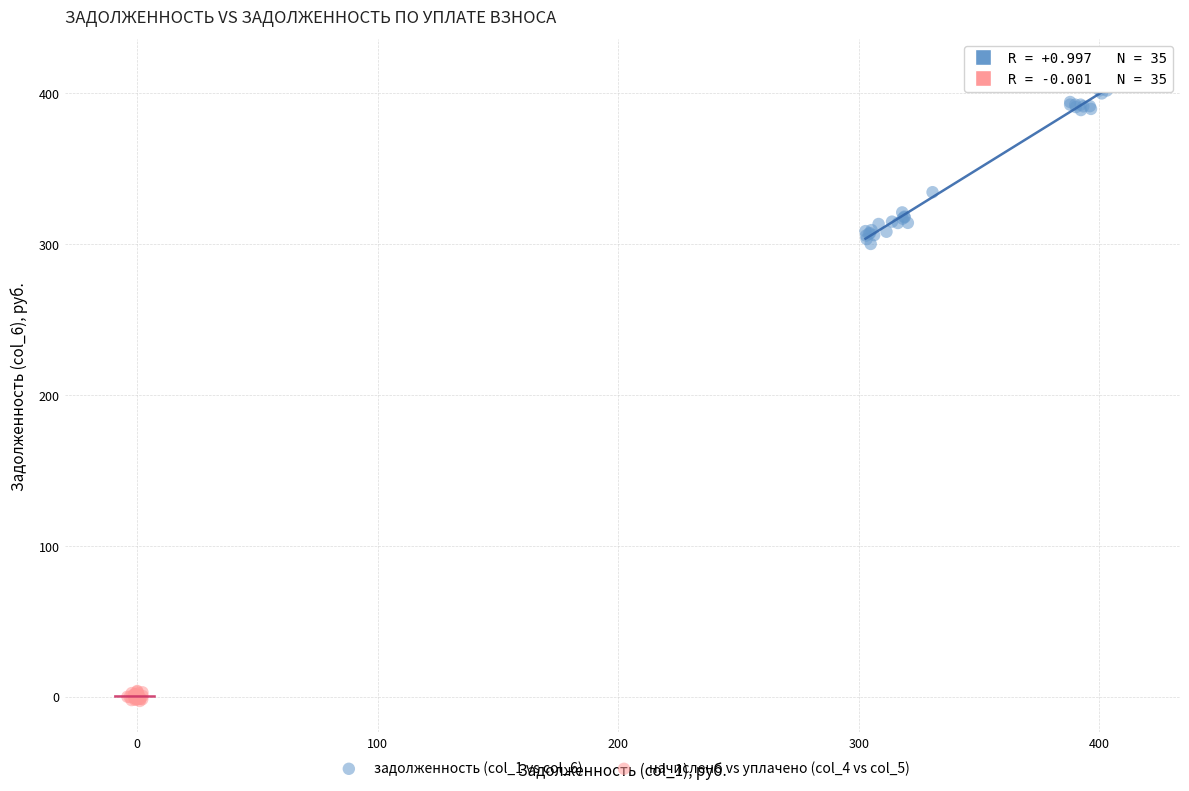

Which series reaches the minimum Y coordinate?

начислено vs уплачено (col_4 vs col_5)